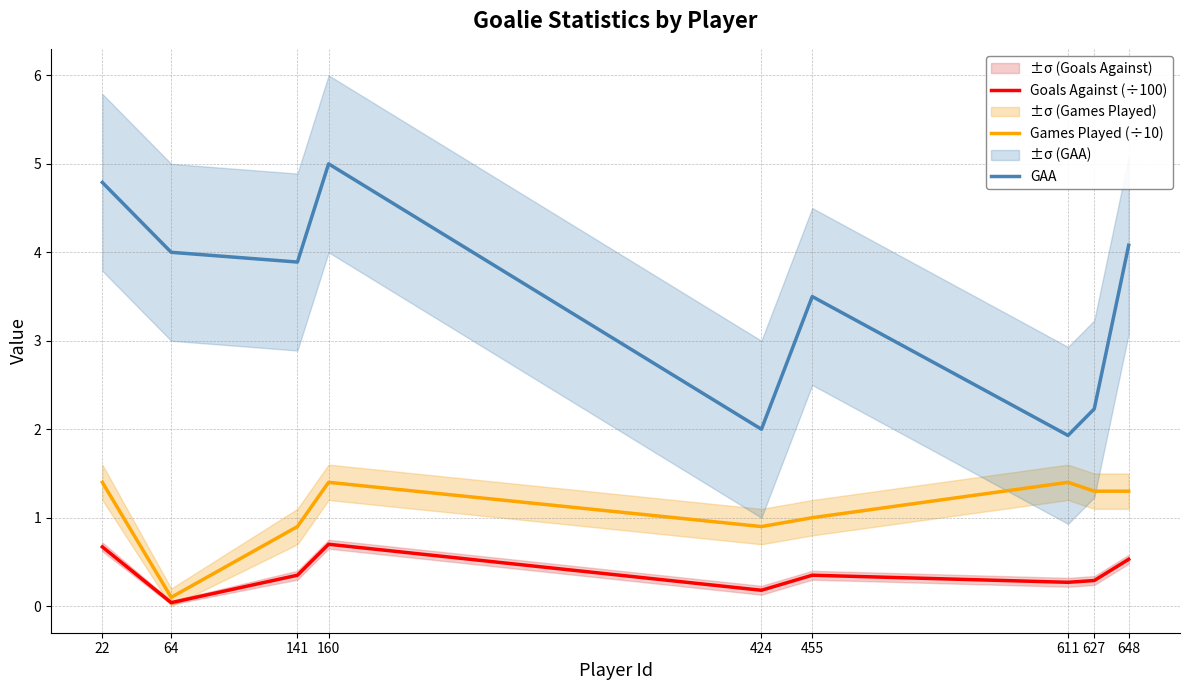

What is the total value across all series at 627?

3.8